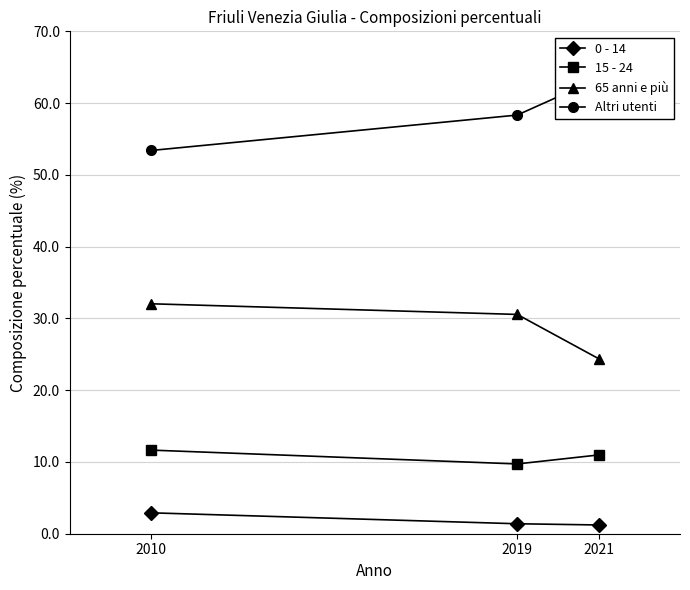

Which series changed the most between 2010 and 2019?

Altri utenti